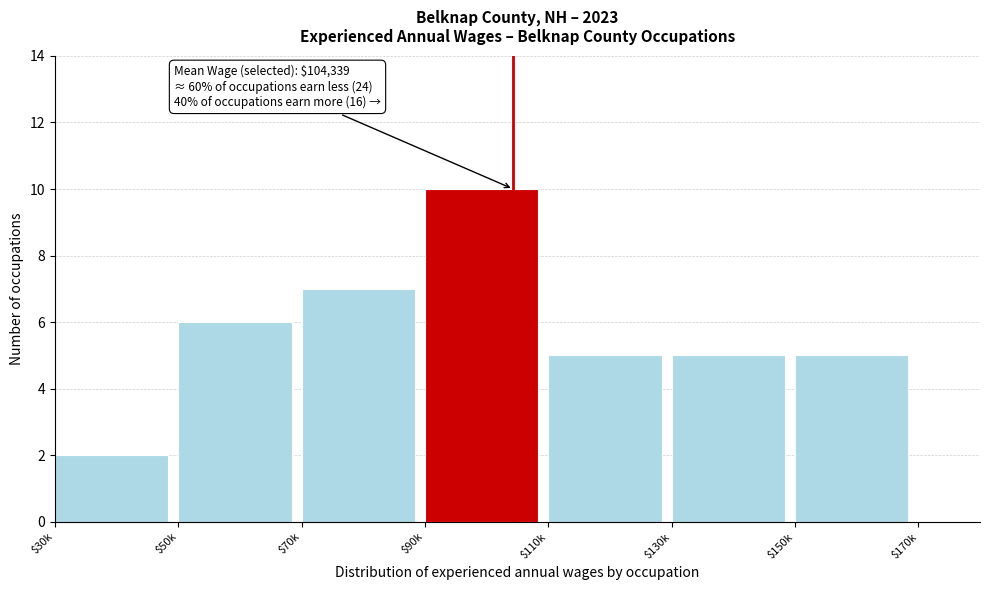

What is the sum of all values?

40